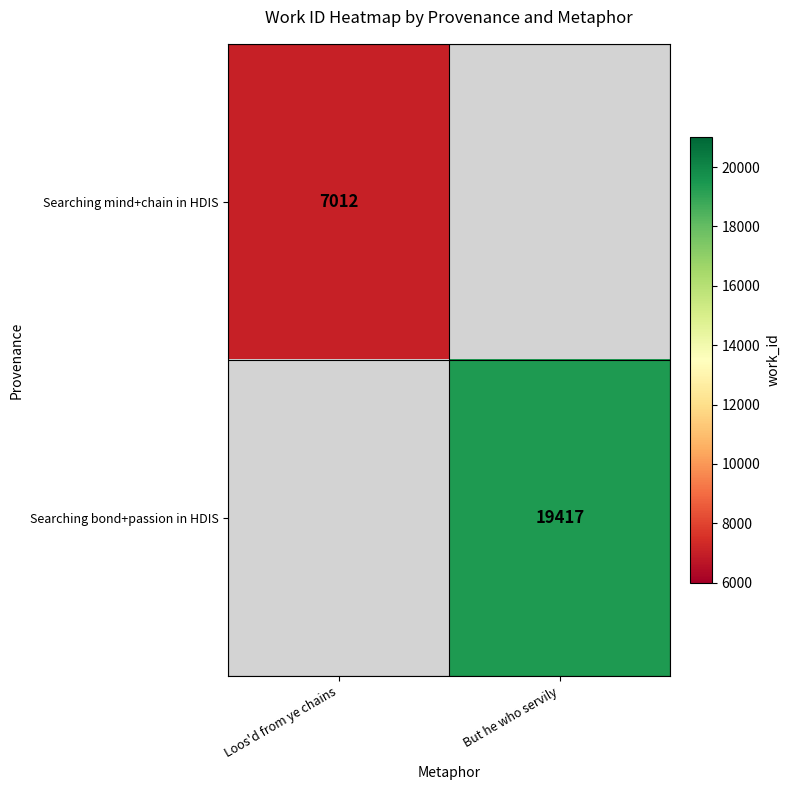

Which has a higher value, Loos'd from ye chains or But he who servily?

But he who servily